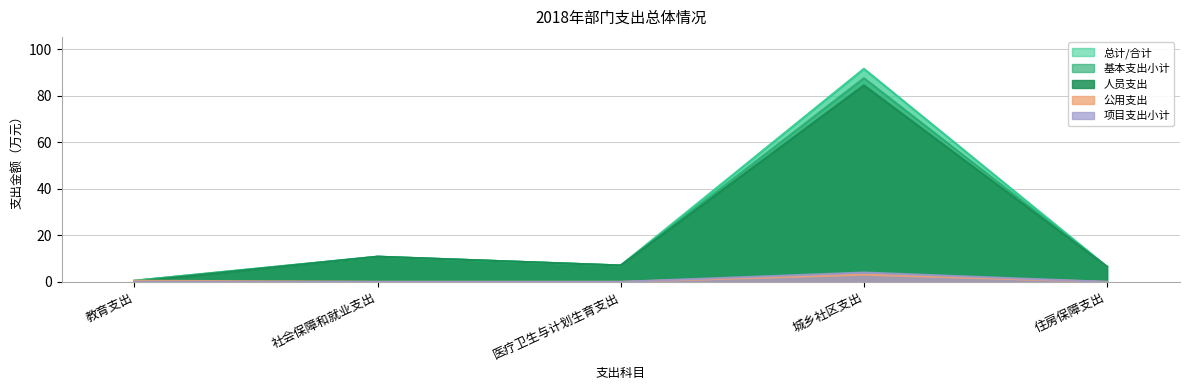

The 总计 series shows 7.0 at 医疗卫生与计划生育支出. True or false?

True